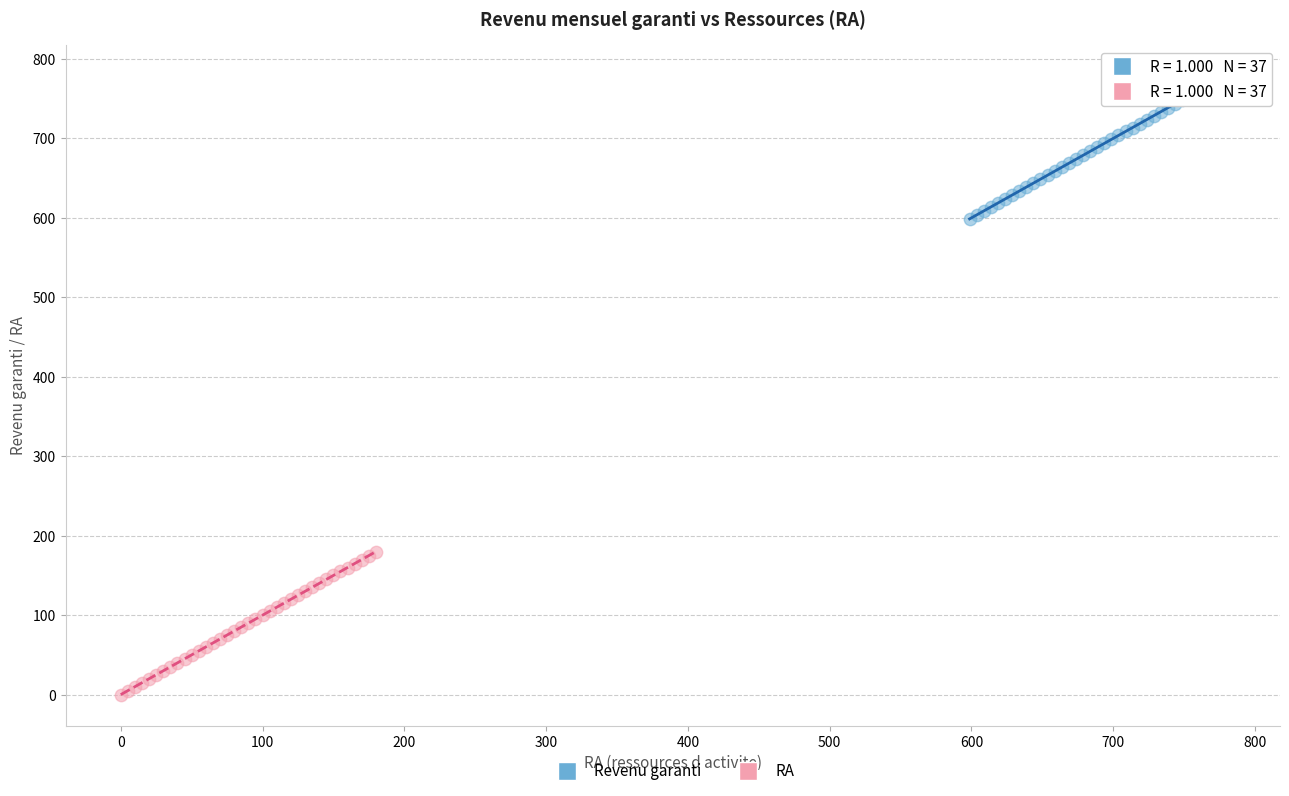

Which series contains the highest Y value?

Revenu garanti